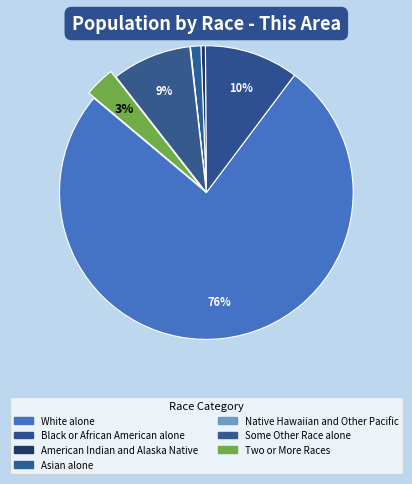

Which has a higher value, White alone or Some Other Race alone?

White alone